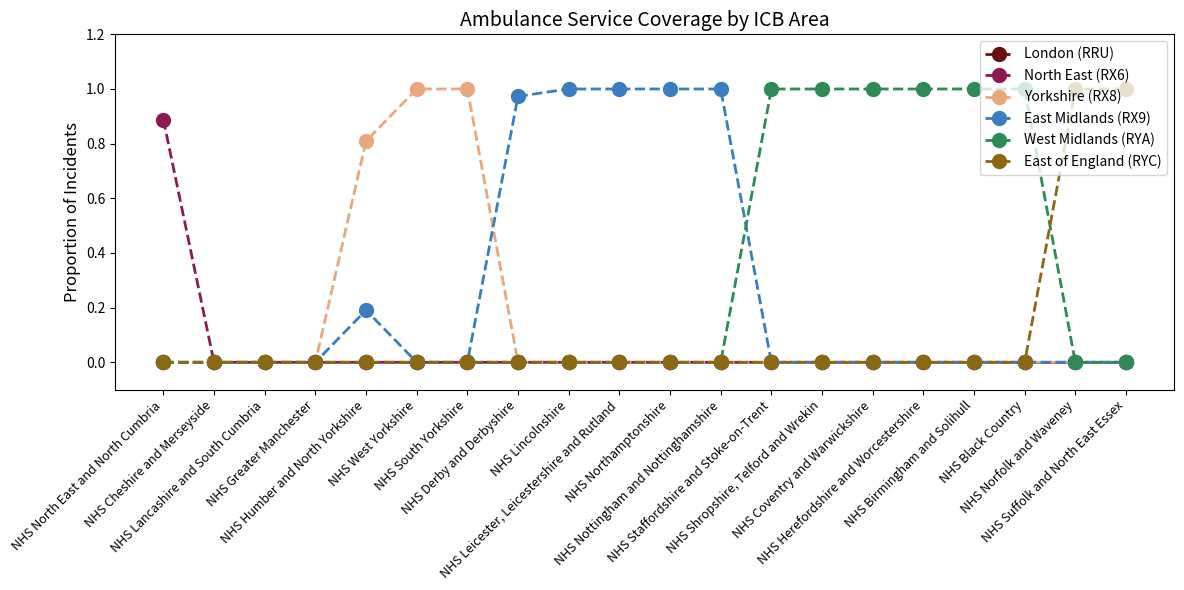

Does the chart have visible grid lines?

No